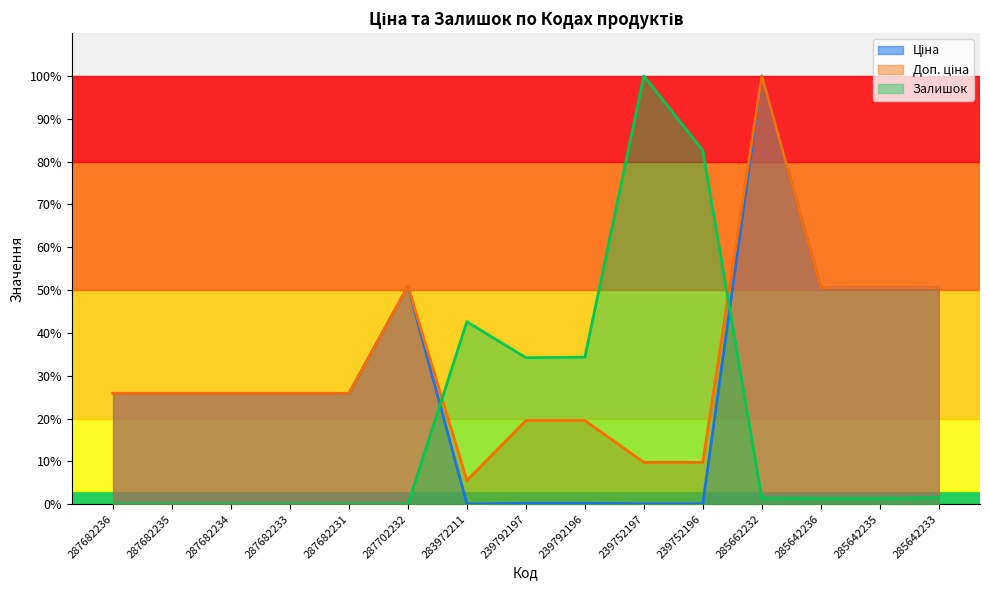

Where do Залишок and Доп. ціна first cross each other?

287702232 and 283972211